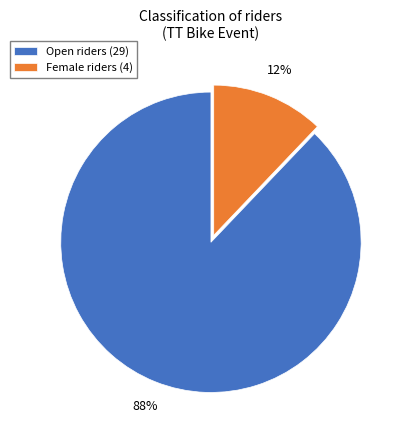

Is it true that Open is 99% of the pie?

False